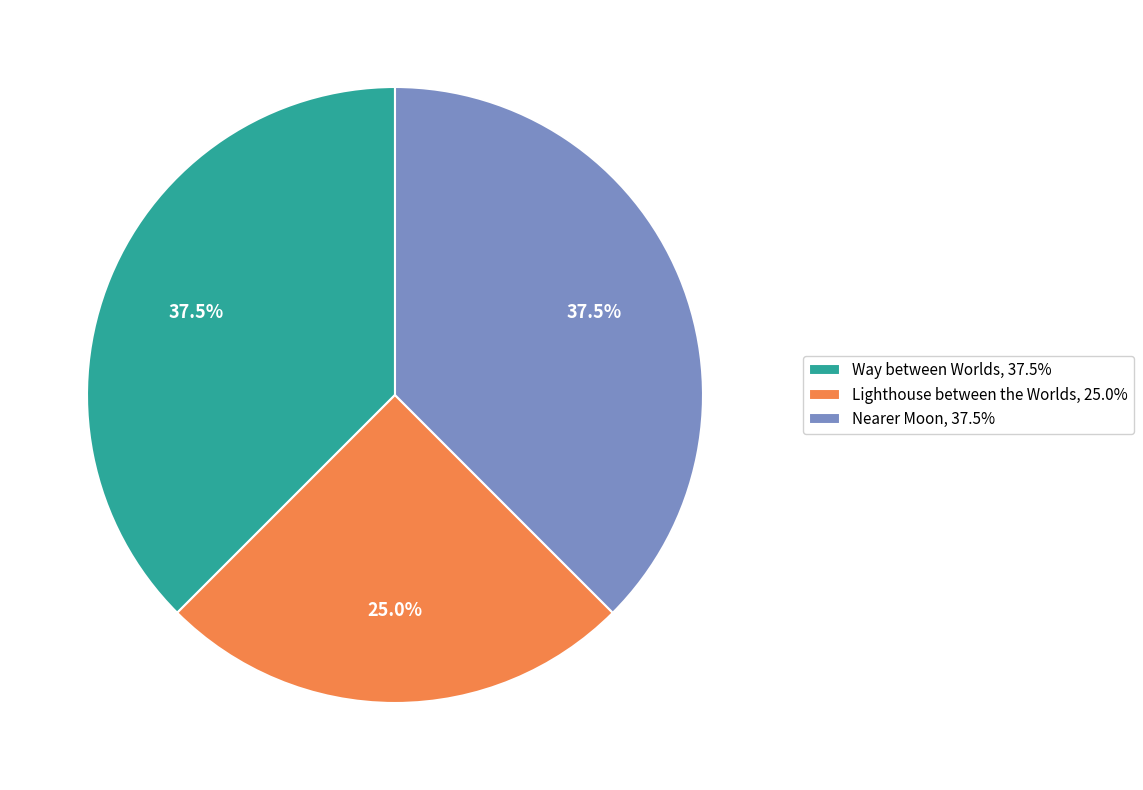

Which slice is the smallest?

Lighthouse between the Worlds